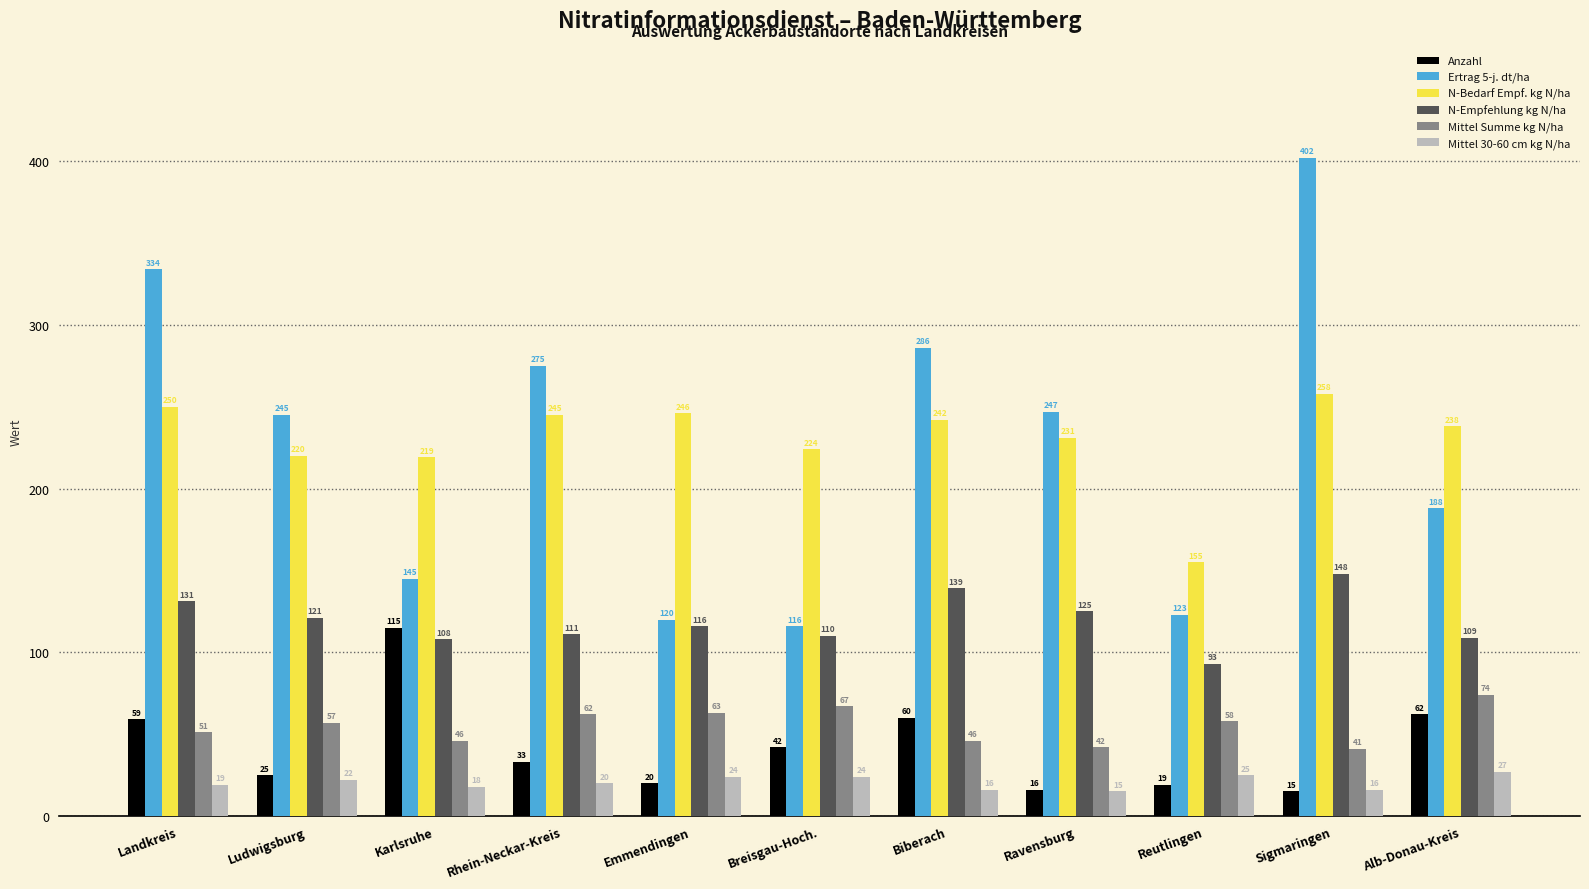

At which label is Mittel Summe kg N/ha closest to 57?

Ludwigsburg